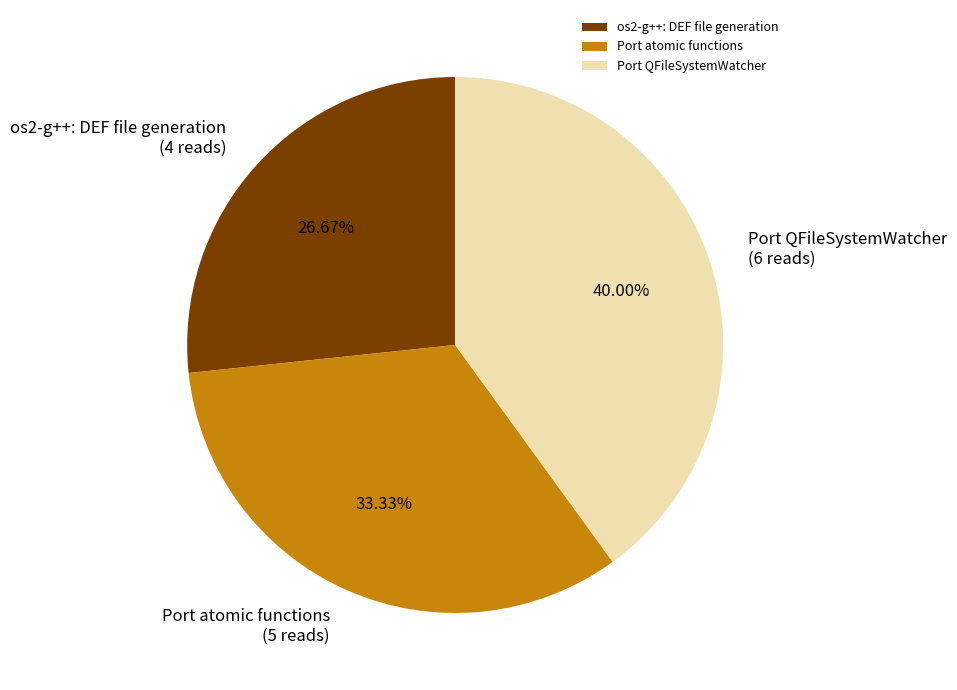

The os2-g++: DEF file generation slice represents 27% of the pie. True or false?

True